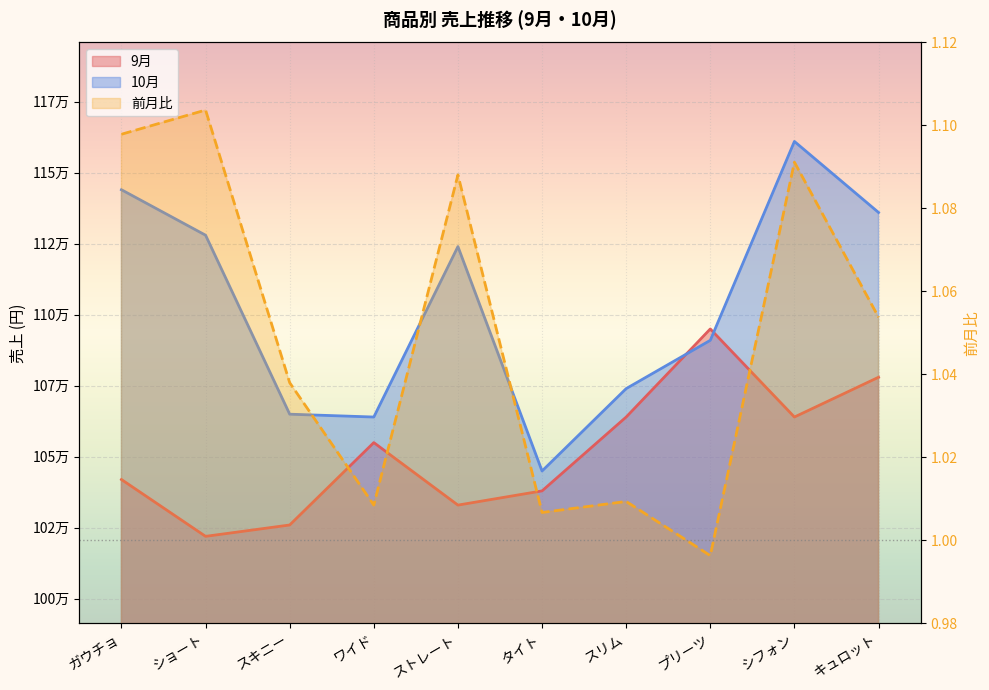

In 前月比, how many points are higher than both neighbors (excluding endpoints)?

4